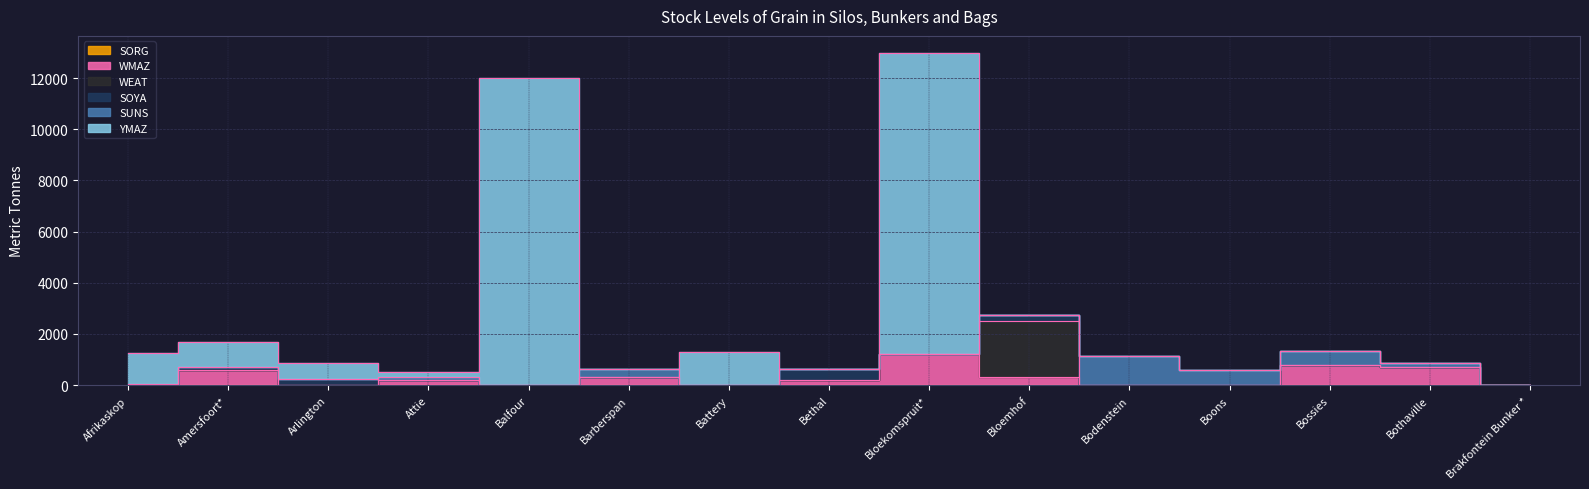

Rank the series at Arlington from highest to lowest value.

YMAZ, SOYA, SUNS, WEAT, WMAZ, SORG